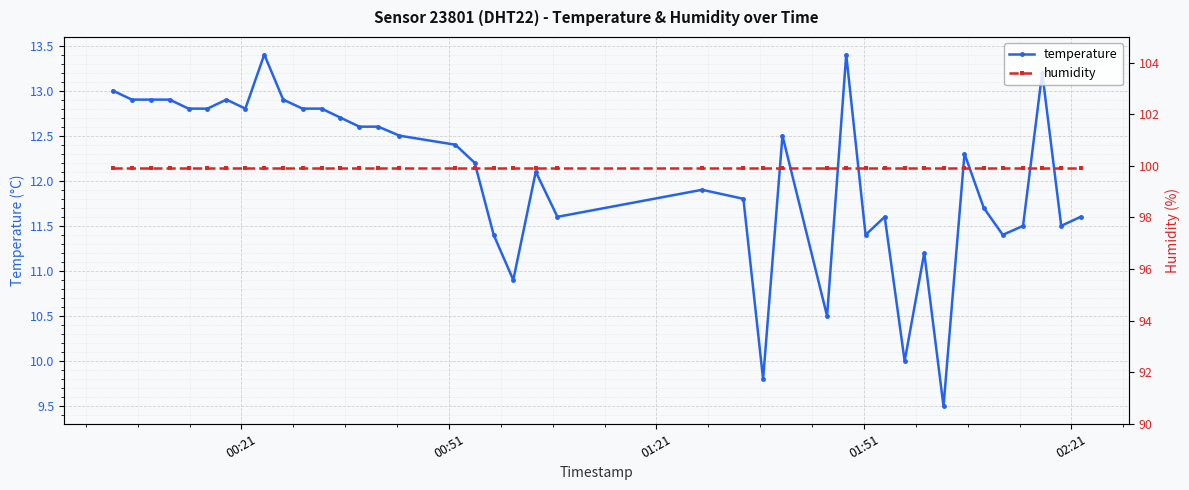

What is the lowest value of the humidity series?

99.9